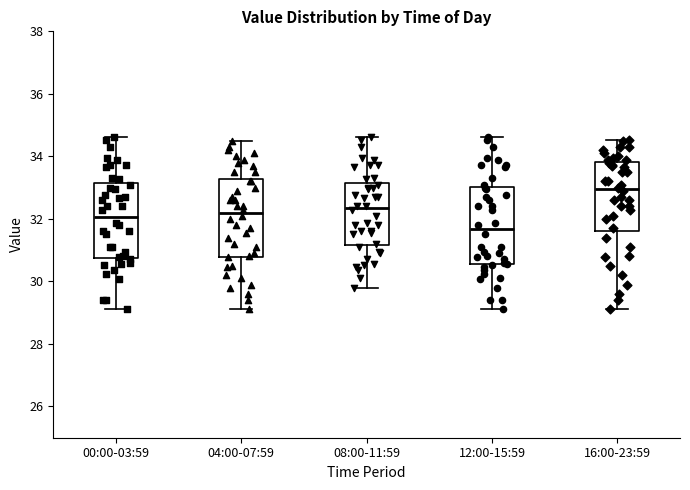

Reading left to right, transcribe this box plot: for each box, give where its median line is, the range the box spans, and where its two whiskers end, as read against the y-axis. The values are not printed on the chart, so give them approximately, as read against the axis.

00:00-03:59: median 32.0, box 30.8 to 33.2, whiskers 29.2 to 34.6
04:00-07:59: median 32.2, box 30.8 to 33.2, whiskers 29.2 to 34.6
08:00-11:59: median 32.4, box 31.2 to 33.2, whiskers 29.8 to 34.6
12:00-15:59: median 31.6, box 30.6 to 33.0, whiskers 29.2 to 34.6
16:00-23:59: median 33.0, box 31.6 to 33.8, whiskers 29.2 to 34.6